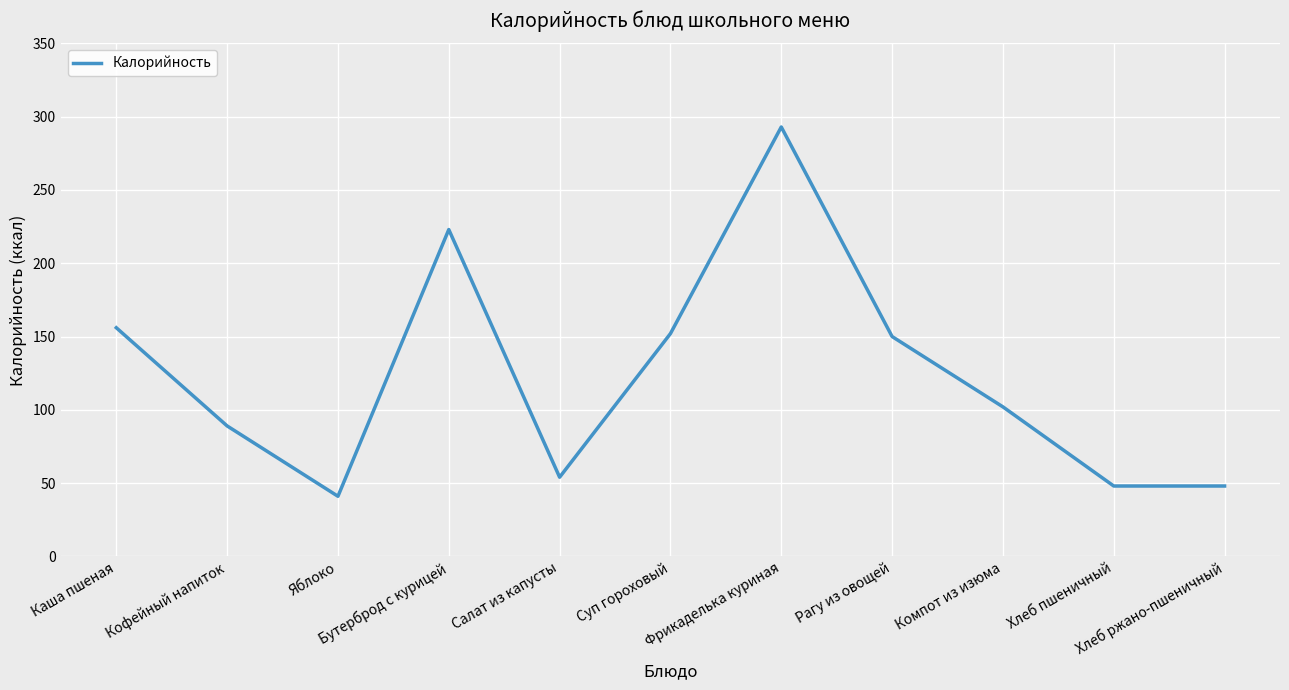

What is the minimum value shown in the chart?

41